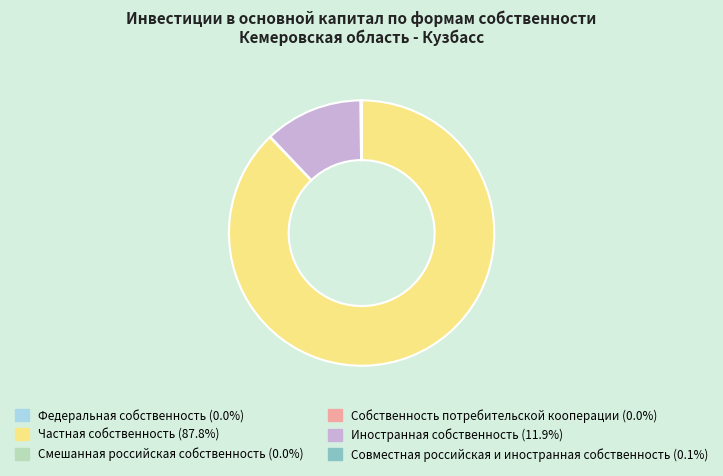

Which slice is the largest?

Частная собственность